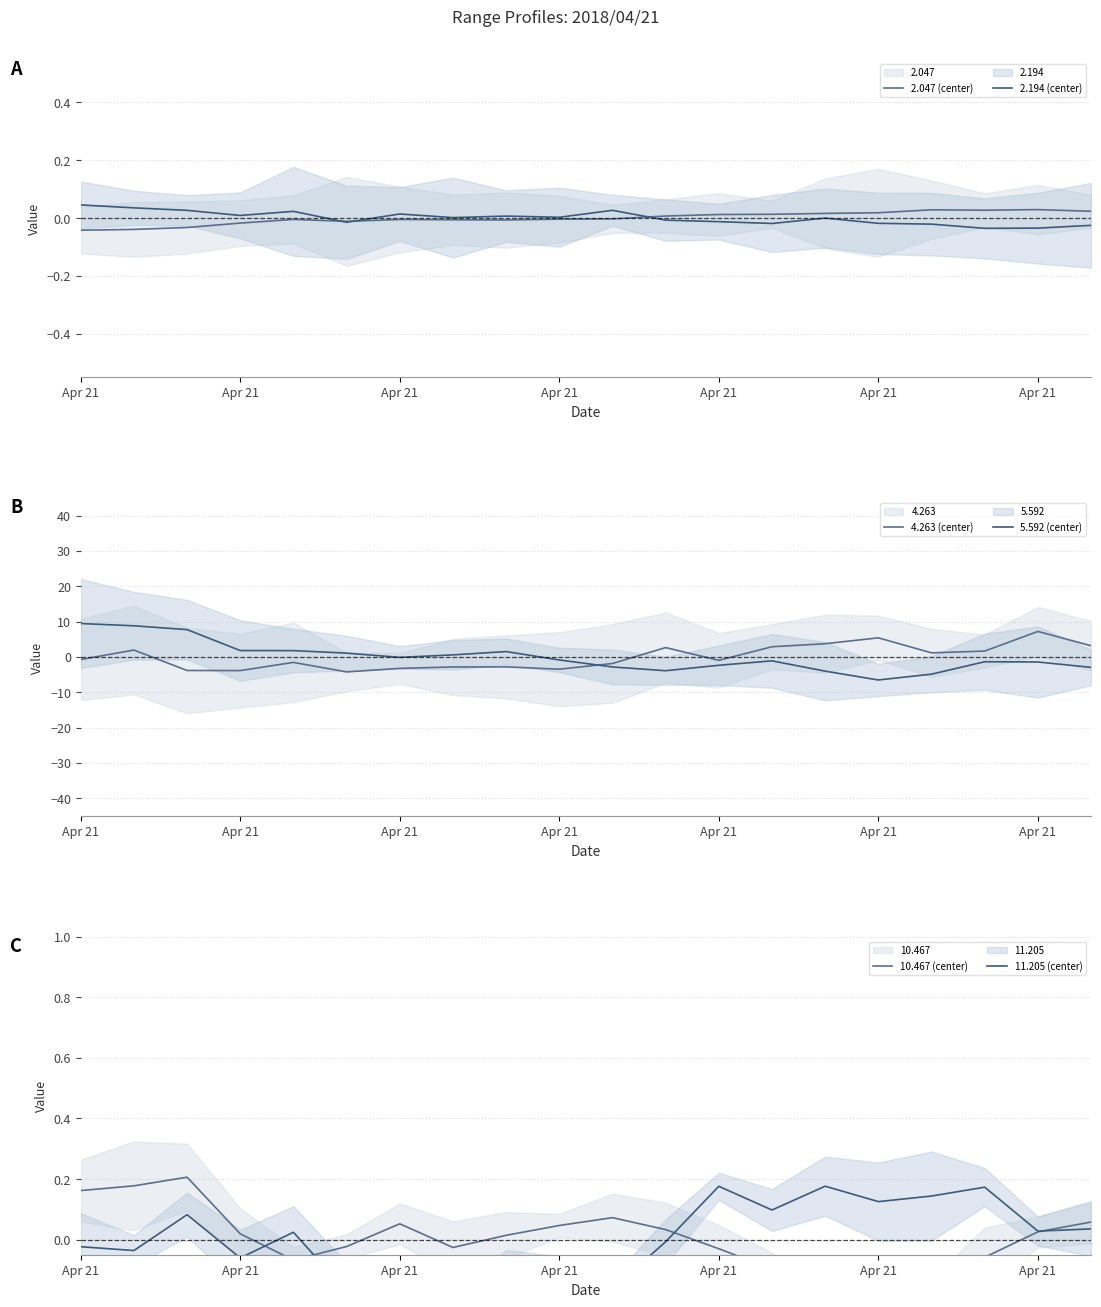

True or false: 2.047 (center) has a value of -0.0 at 10.

False